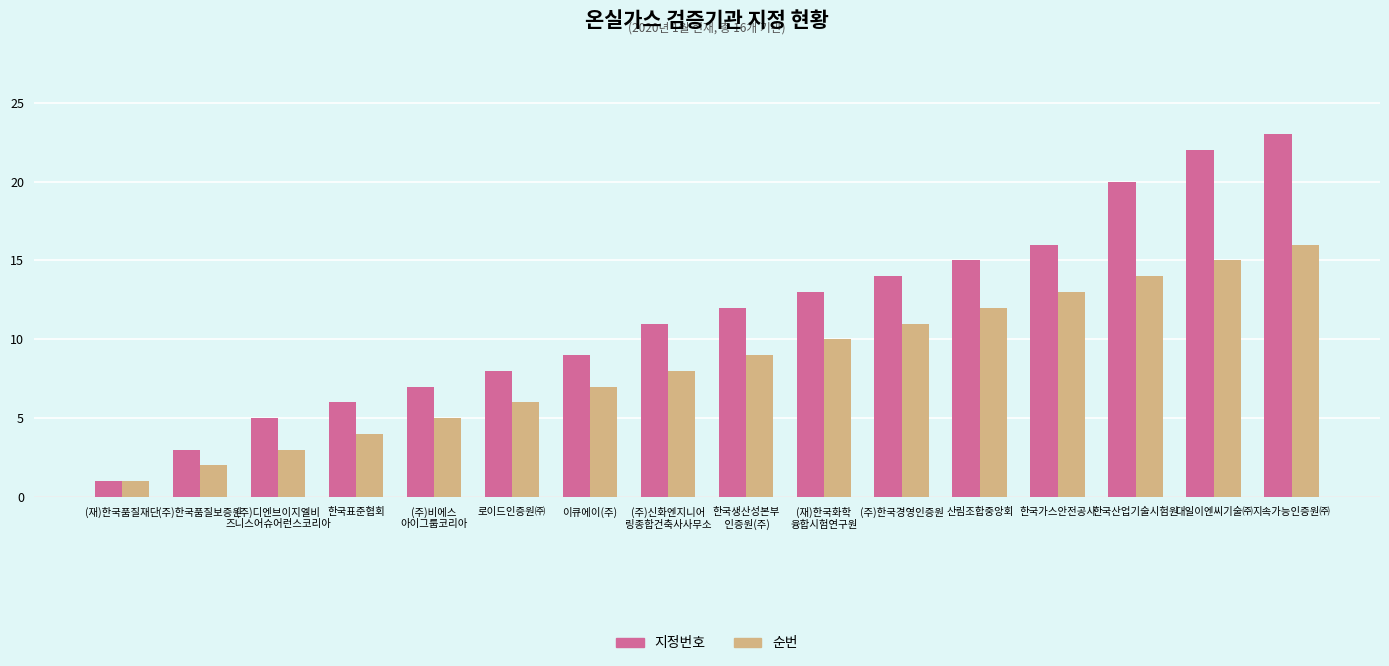

Reading left to right, list all the values displayed in this chart.

지정번호: (재)한국품질재단=1	(주)한국품질보증원=3	(주)디엔브이지엘비
즈니스어슈어런스코리아=5	한국표준협회=6	(주)비에스
아이그룹코리아=7	로이드인증원㈜=8	이큐에이(주)=9	(주)신화엔지니어
링종합건축사사무소=11	한국생산성본부
 인증원(주)=12	(재)한국화학
융합시험연구원=13	(주)한국경영인증원=14	산림조합중앙회=15	한국가스안전공사=16	한국산업기술시험원=20	대일이엔씨기술㈜=22	지속가능인증원㈜=23
순번: (재)한국품질재단=1	(주)한국품질보증원=2	(주)디엔브이지엘비
즈니스어슈어런스코리아=3	한국표준협회=4	(주)비에스
아이그룹코리아=5	로이드인증원㈜=6	이큐에이(주)=7	(주)신화엔지니어
링종합건축사사무소=8	한국생산성본부
 인증원(주)=9	(재)한국화학
융합시험연구원=10	(주)한국경영인증원=11	산림조합중앙회=12	한국가스안전공사=13	한국산업기술시험원=14	대일이엔씨기술㈜=15	지속가능인증원㈜=16